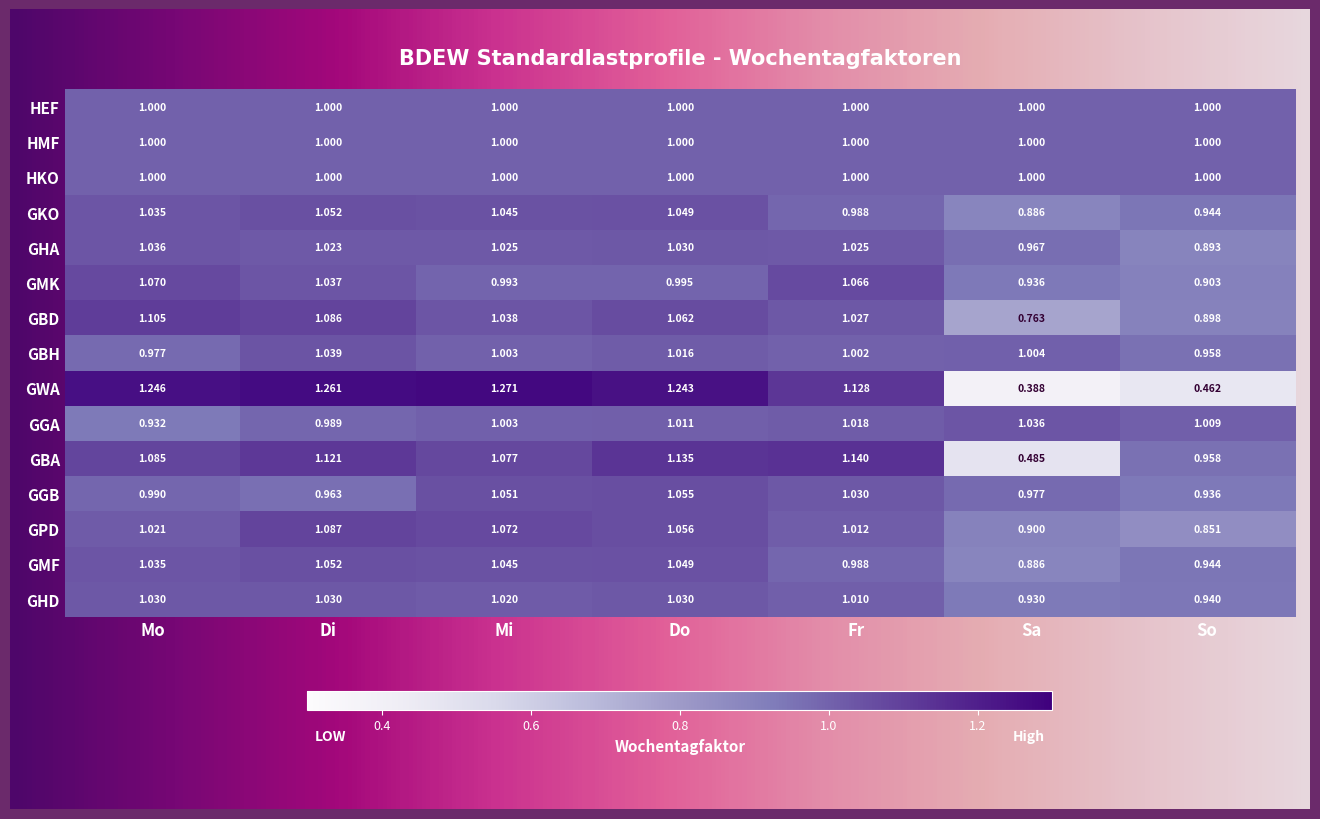

Rank the categories by GKO value from highest to lowest.

Di, Do, Mi, Mo, Fr, So, Sa